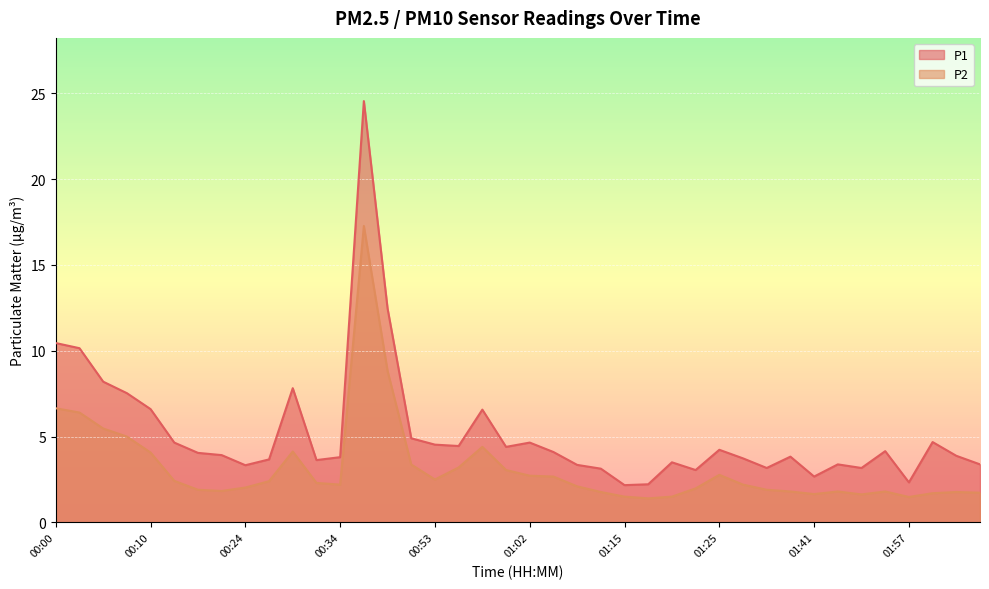

Which series changed the most between 00:00 and 00:07?

P1